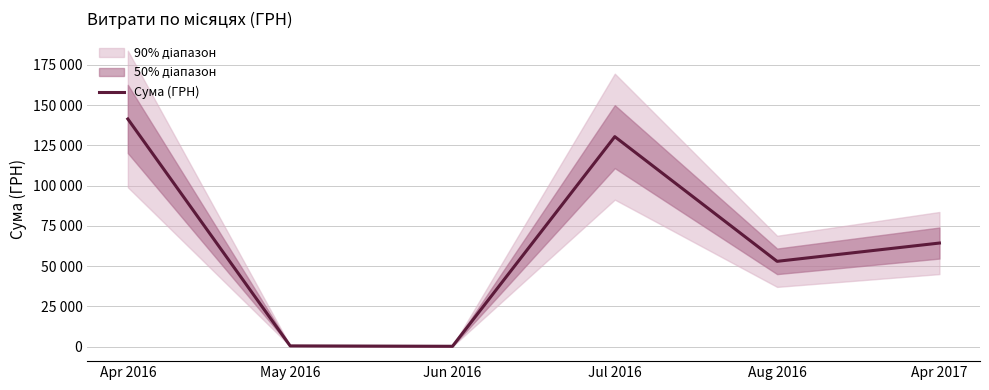

What is the value of the 4th point from the left?

130379.7